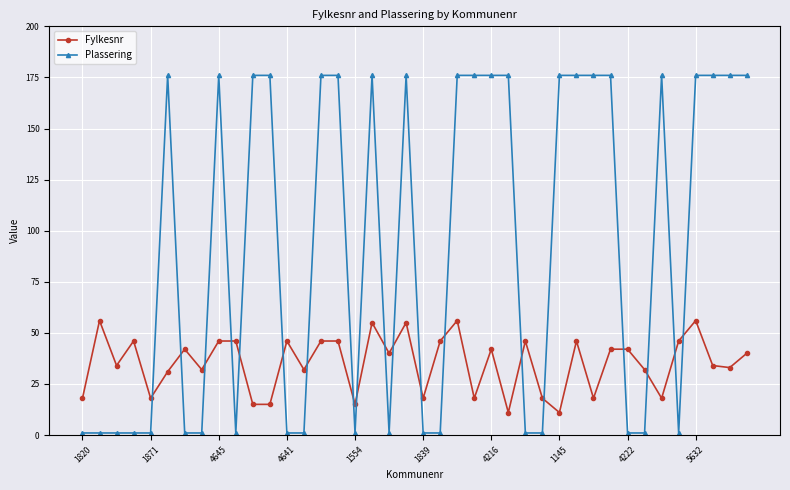

At how many categories does at least one series exceed 167?

21